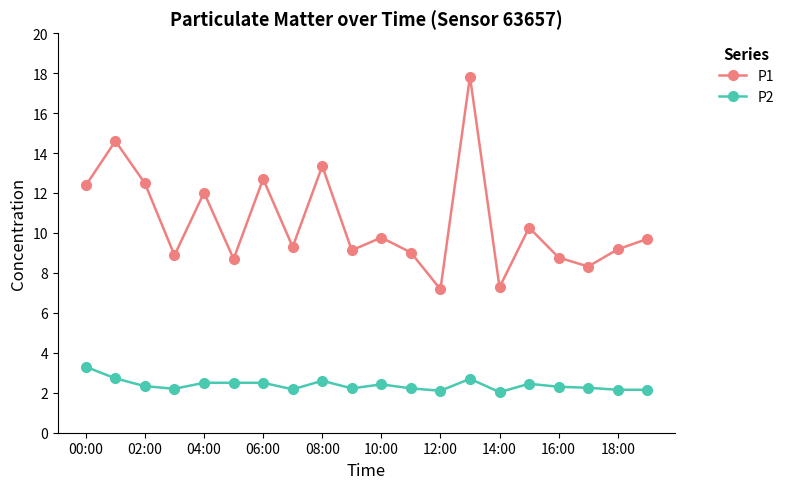

List the series in order of their overall mean, highest first.

P1, P2